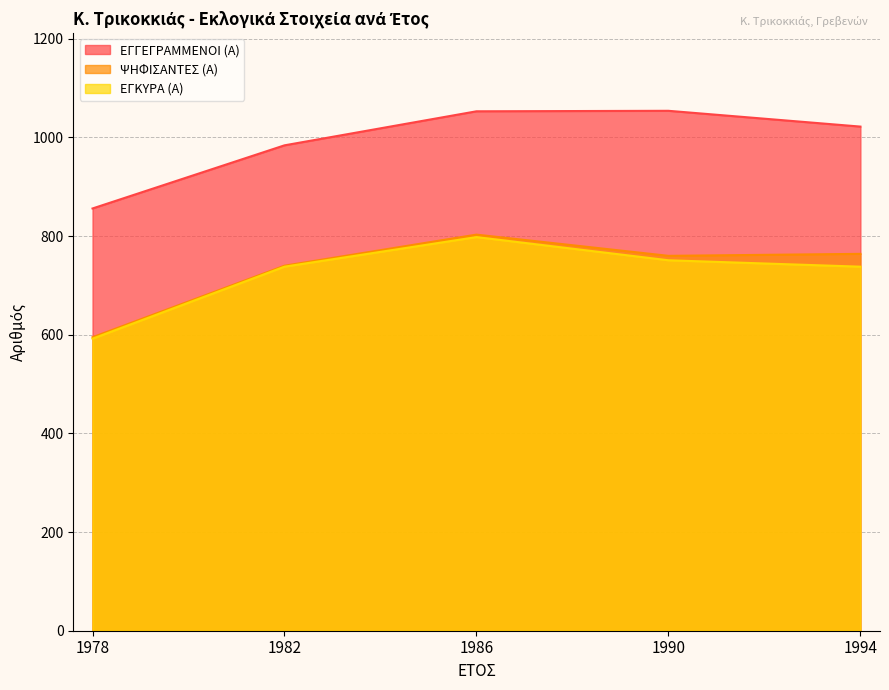

True or false: ΕΓΓΕΓΡΑΜΜΕΝΟΙ (Α) has a value of 1611 at 1990.

False